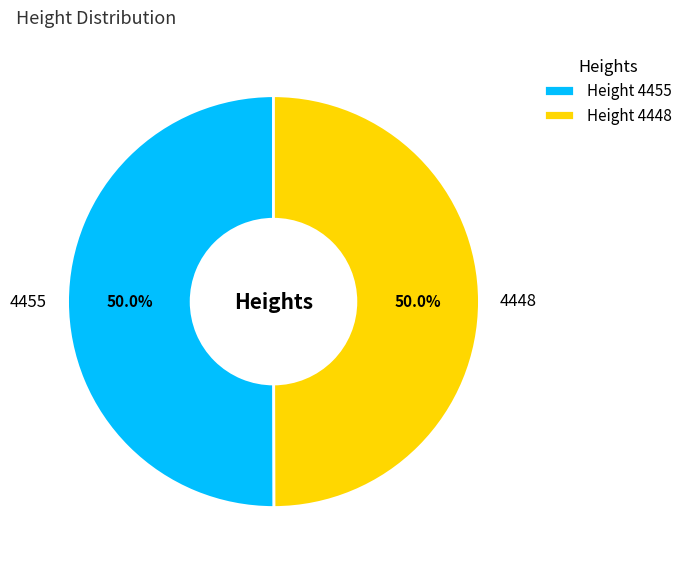

True or false: 4455 accounts for 57% of the total.

False